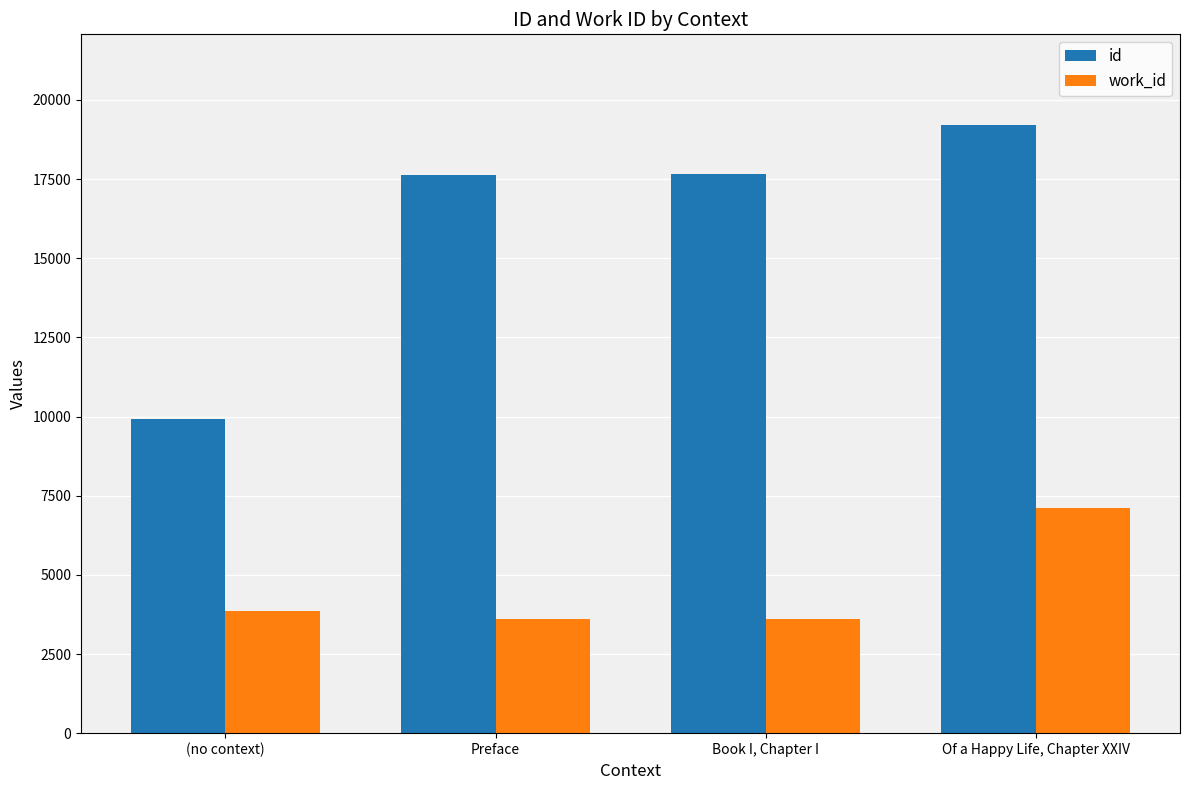

Which series has the widest spread of values?

id